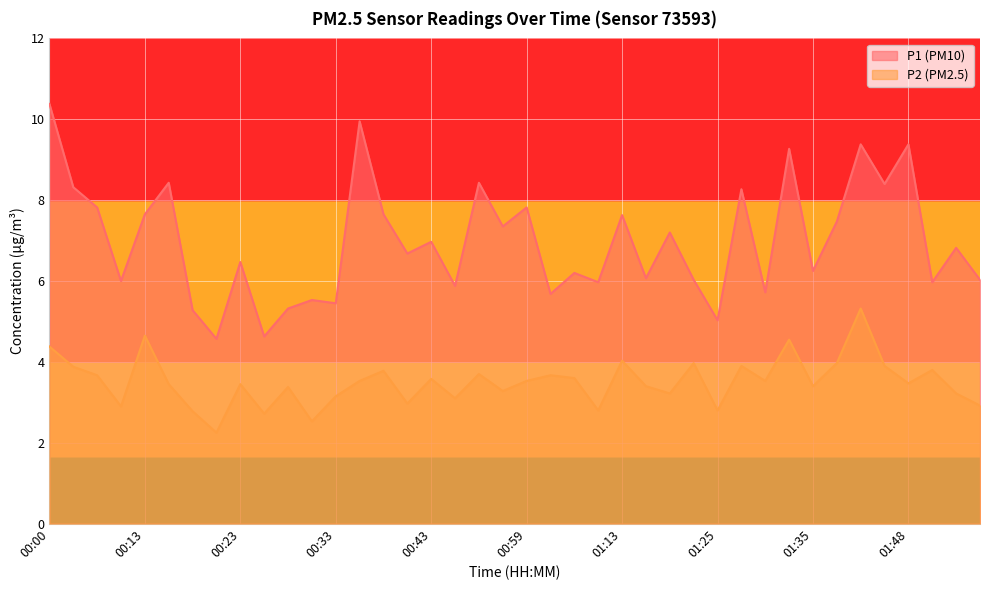

True or false: P2 and P1 cross at least once.

False